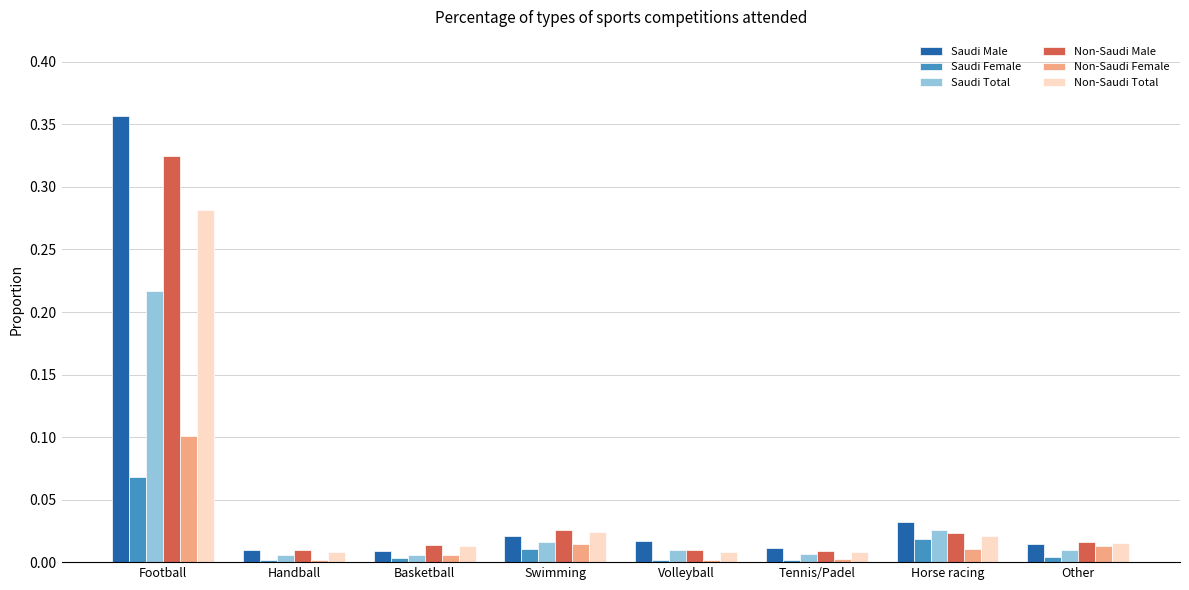

What position from the left is Basketball?

3